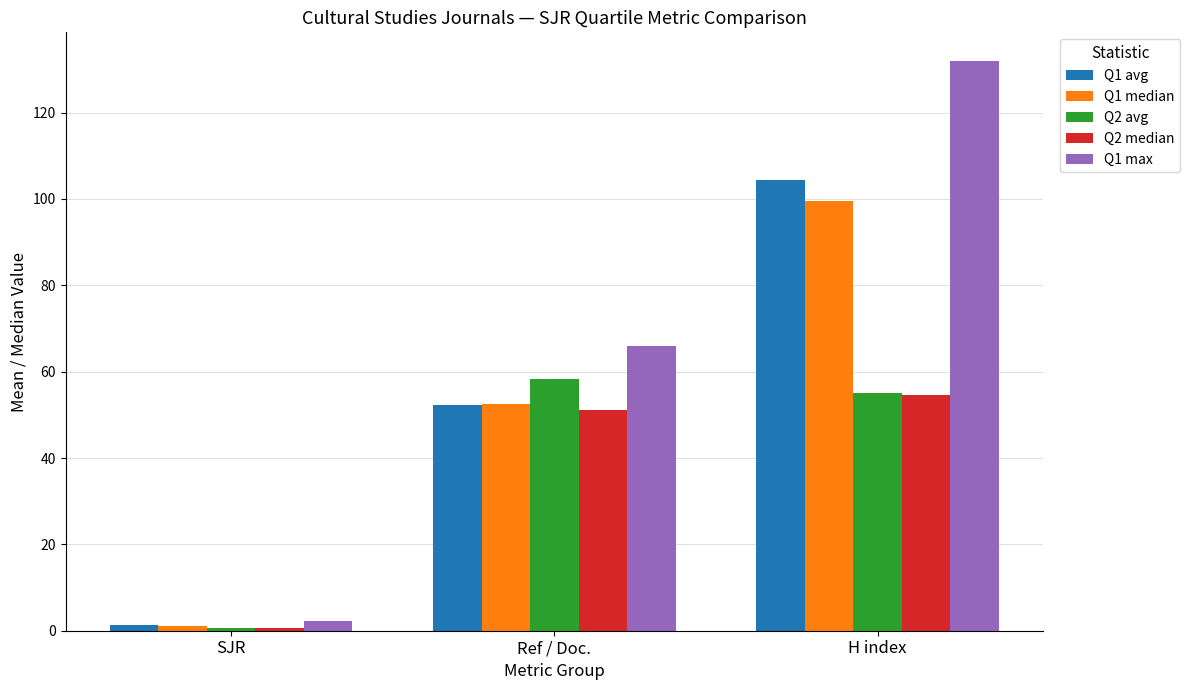

What is the spread (max minus min) of values at Ref / Doc.?

14.9